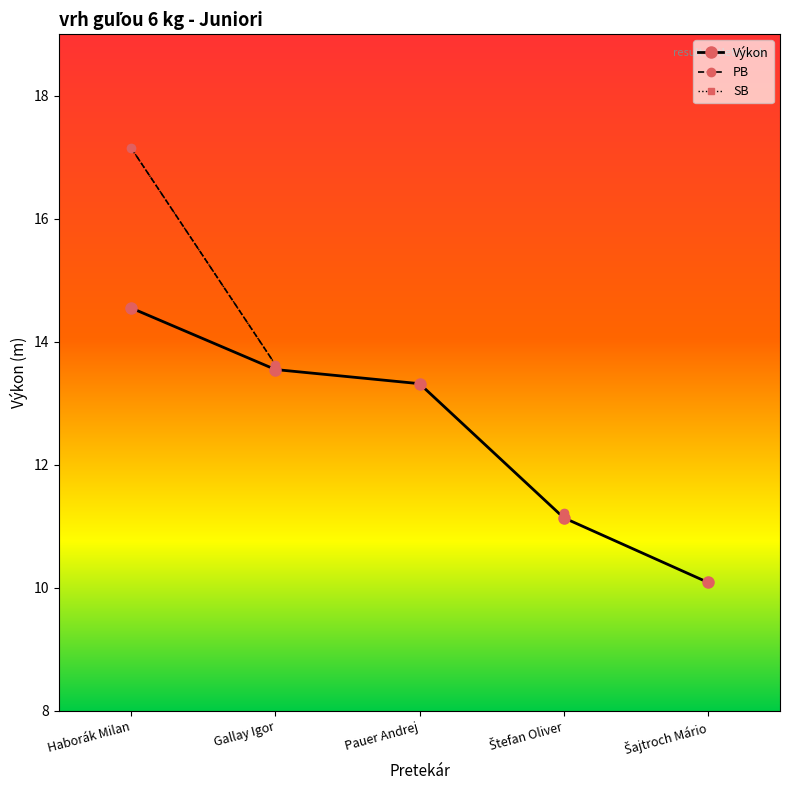

True or false: SB has more than 2 points higher than both neighbors.

False